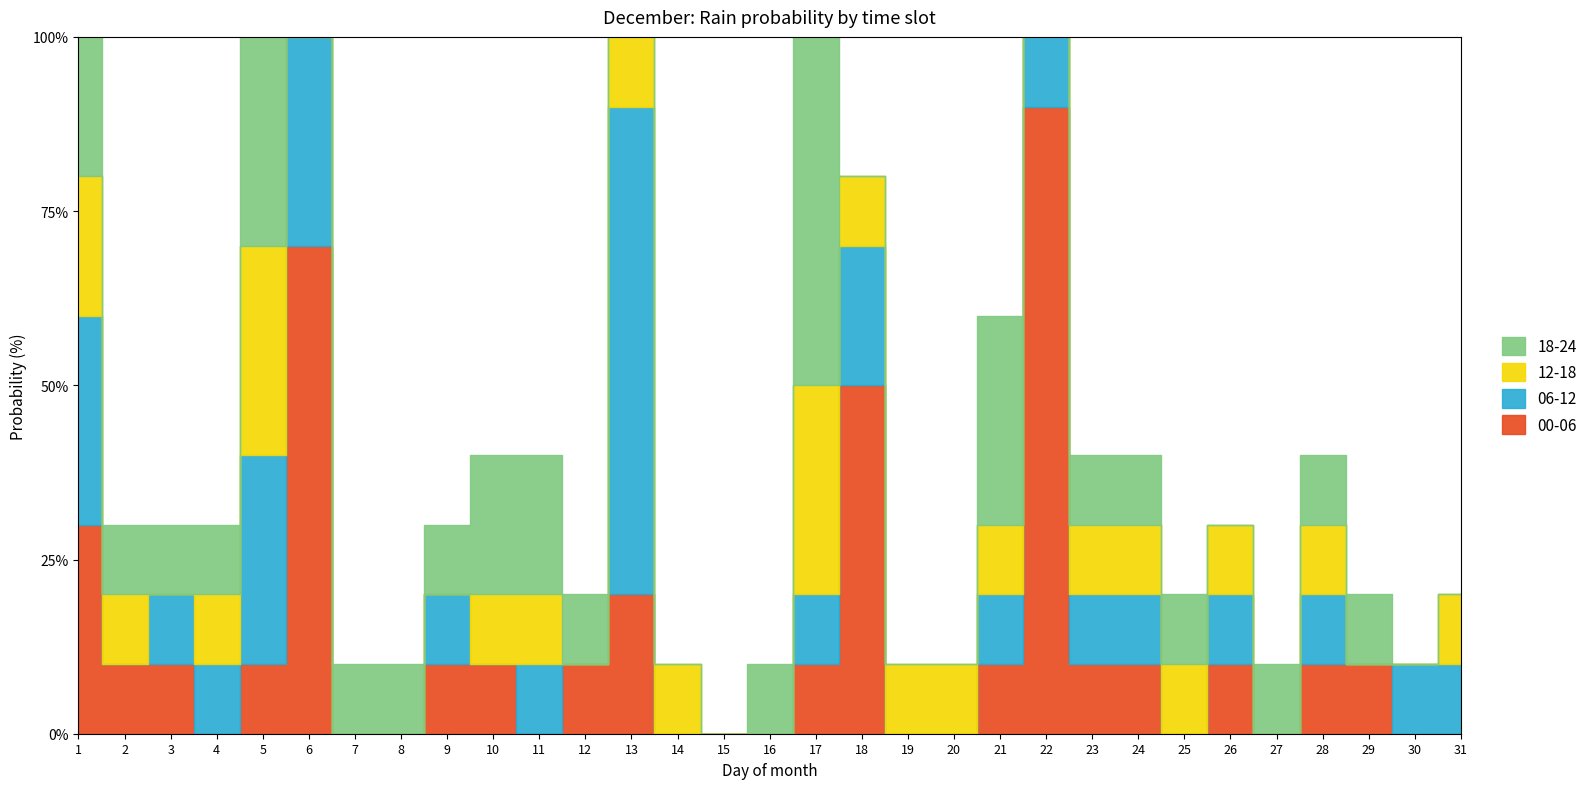

What is the difference between the second highest and second lowest values in the 00-06 series?

70